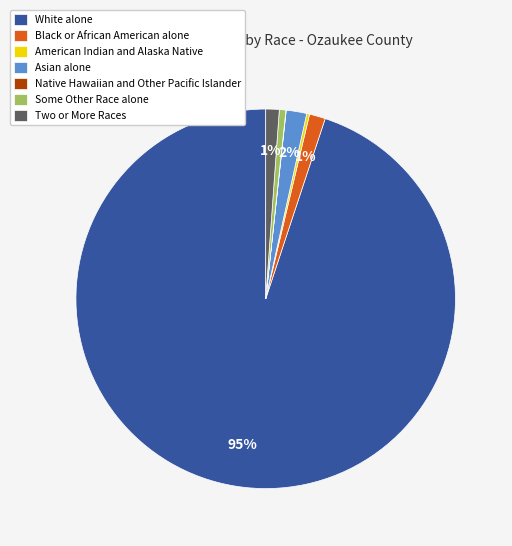

What is the largest slice in the pie chart?

White alone